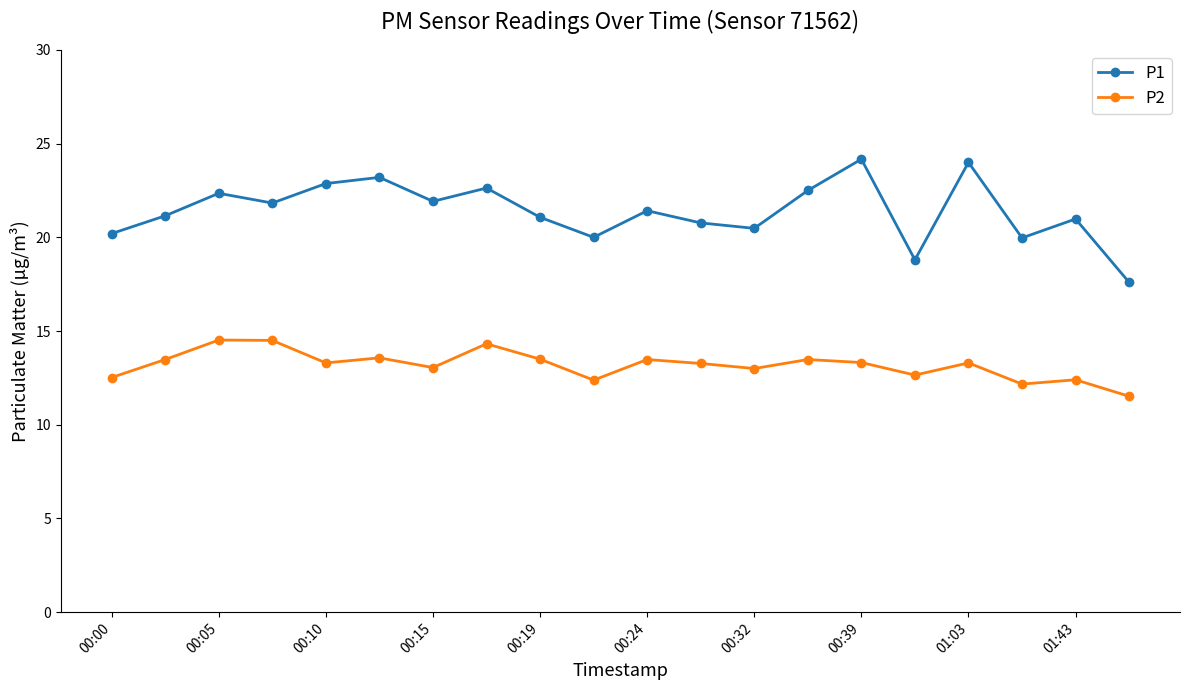

Which series has the largest range (max minus min)?

P1